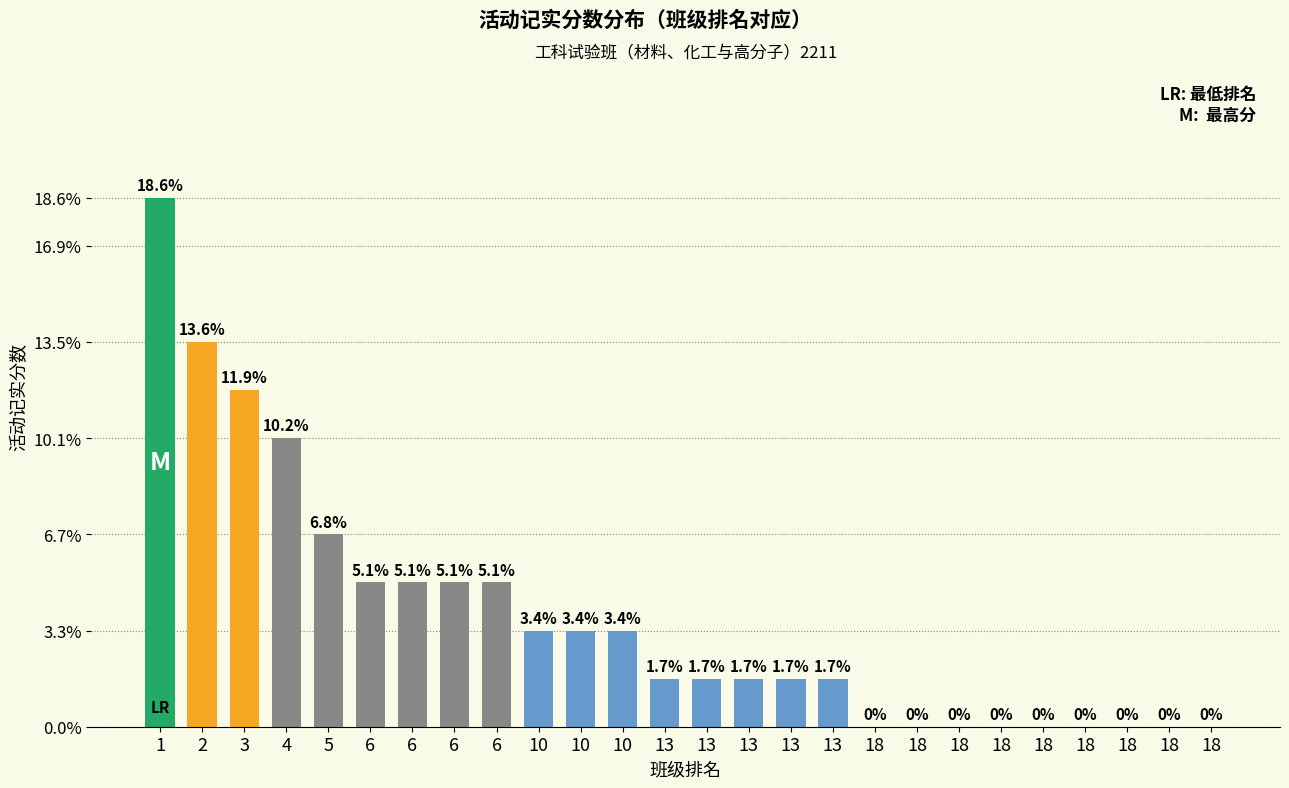

Read the value at 13.

0.5